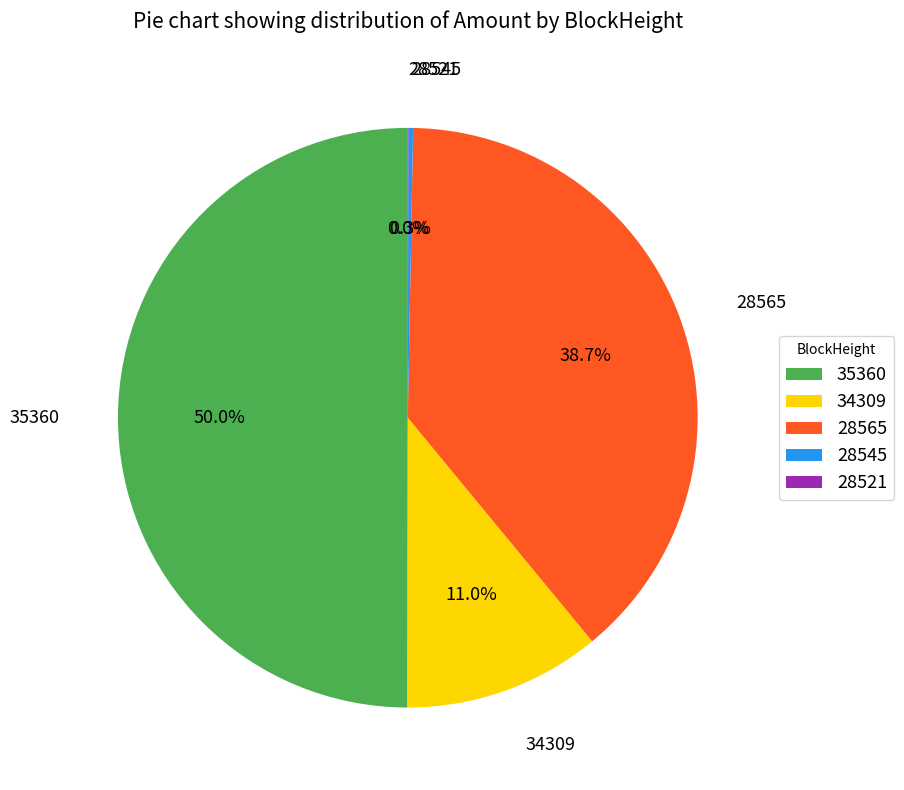

Approximately how many times larger is the value at 28565 compared to 35360?

0.8